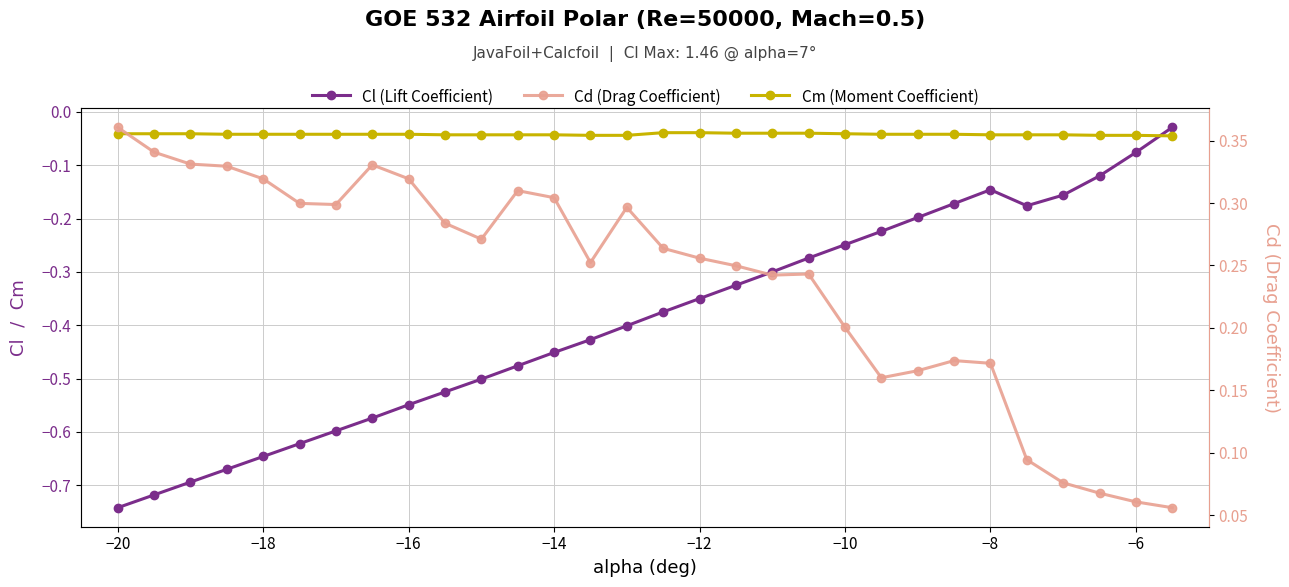

What is the minimum value for Cd (Drag Coefficient)?

0.1